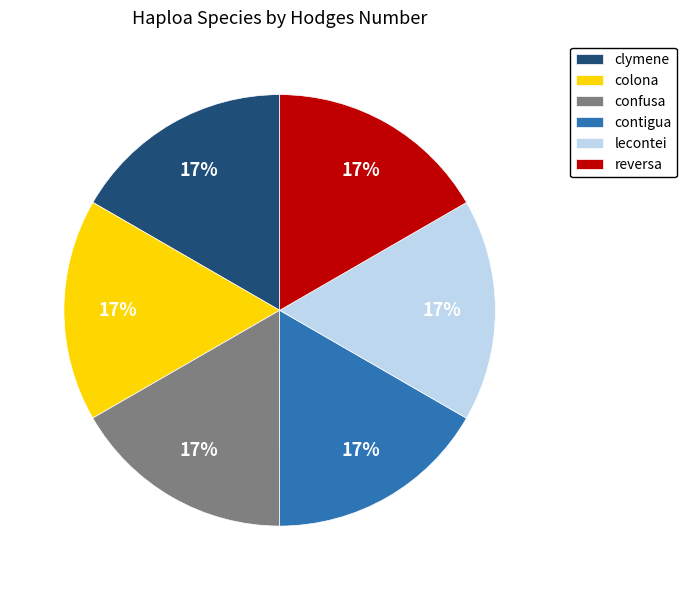

To the nearest percent, what portion does contigua represent?

17%